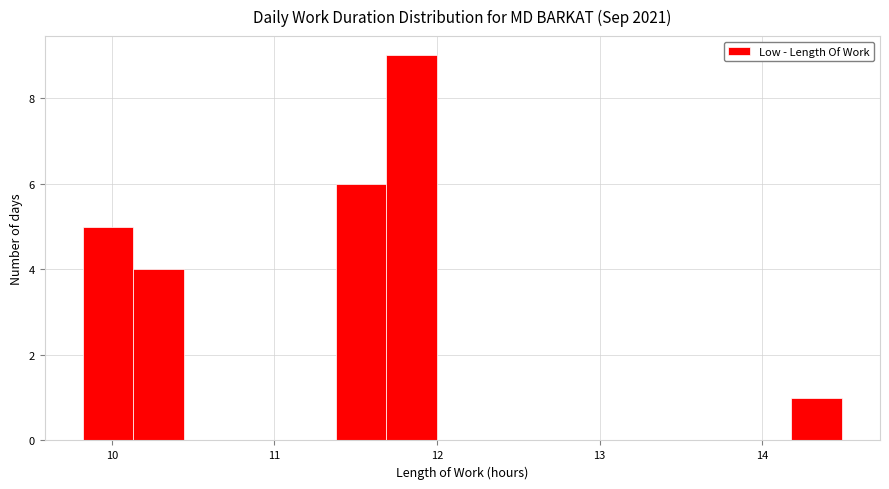

Around what value on the x-axis is the tallest bar? Give the approximate position of its centre, as read against the axis.

11.8